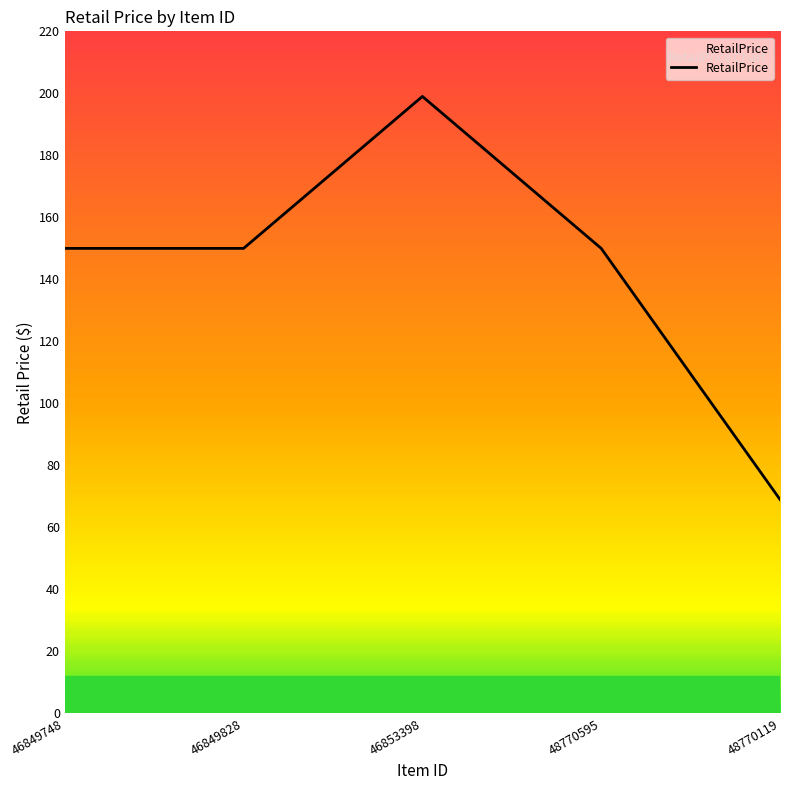

What is the average value?

143.6